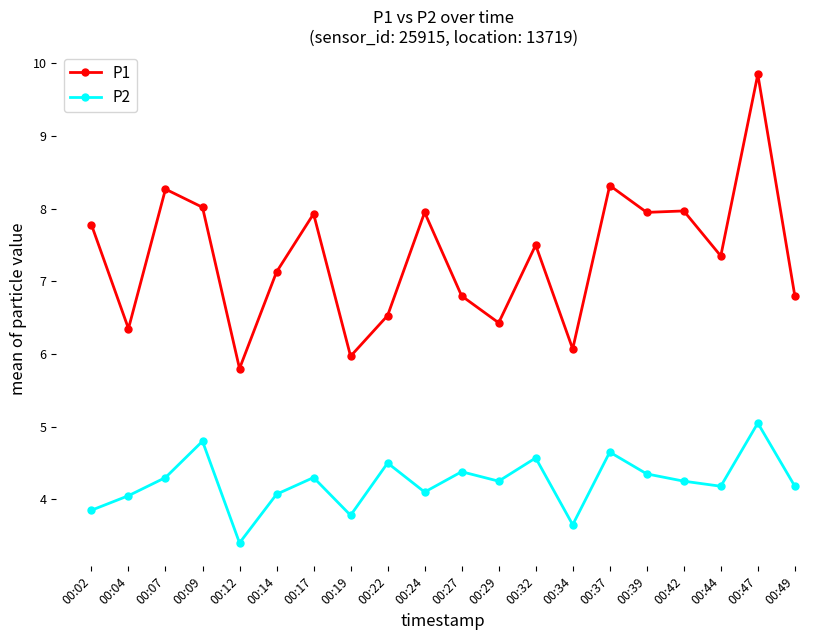

True or false: P1 and P2 intersect in this chart.

False